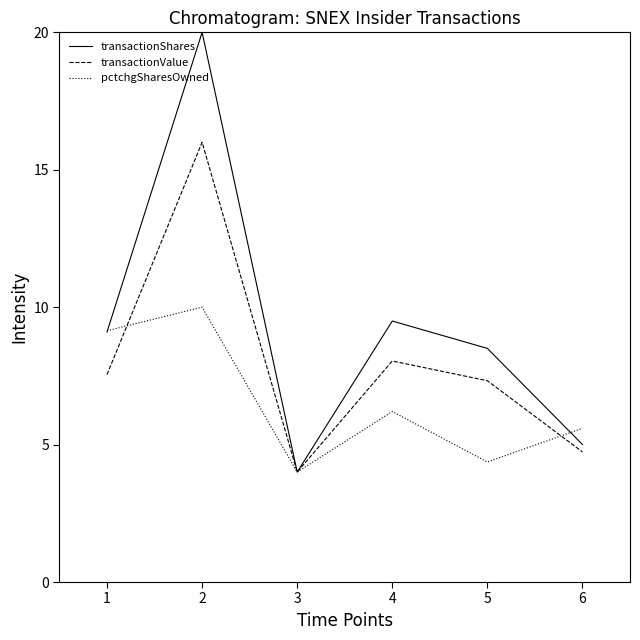

True or false: transactionValue and pctchgSharesOwned intersect in this chart.

True